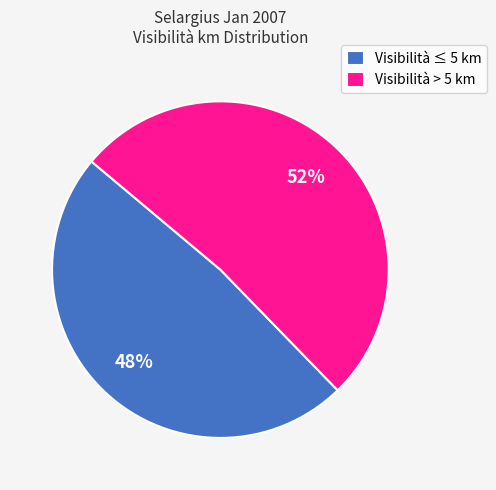

Combined, do Visibilità > 5 km and Visibilità ≤ 5 km account for over 50%?

Yes